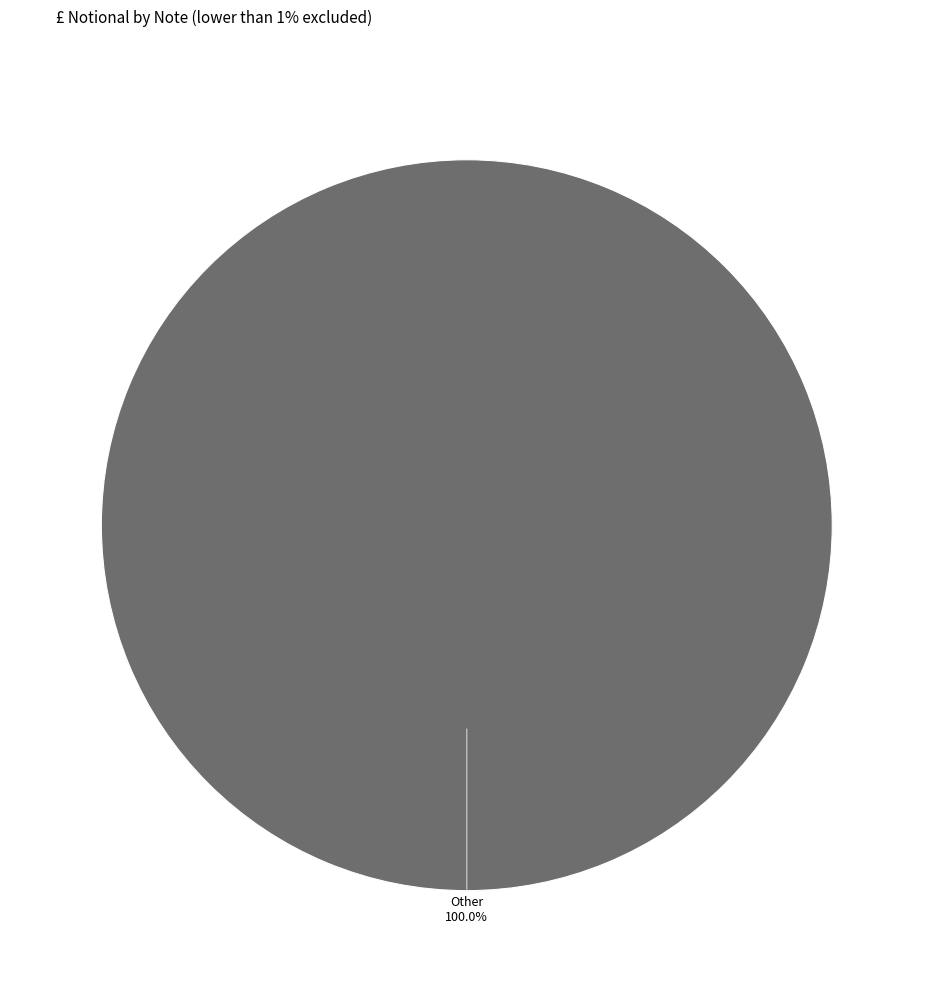

Does Other represent more than half of the total?

Yes